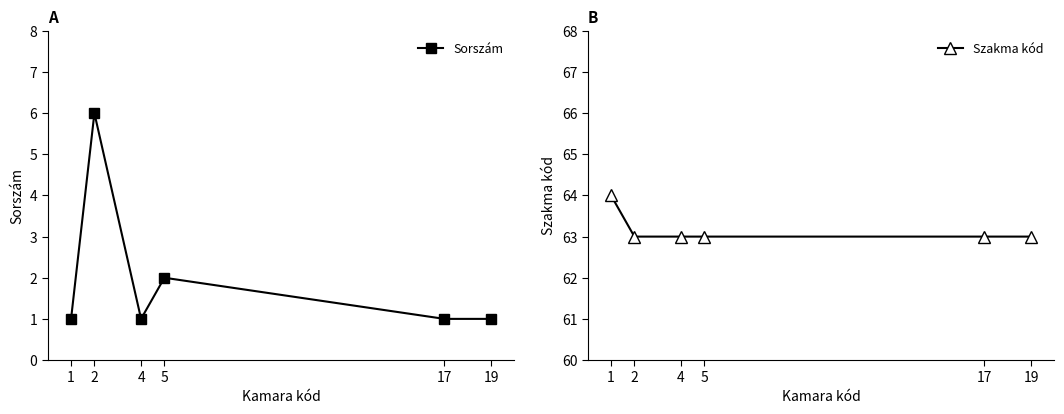

How many Szakma kód values are between 63 and 64?

6